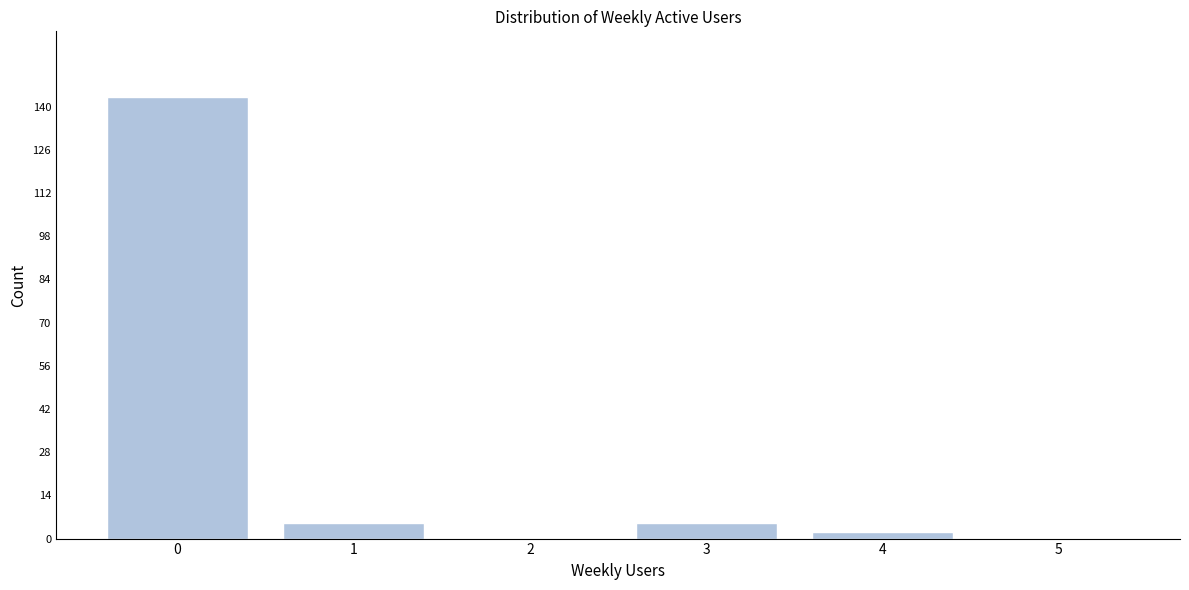

Reading left to right, what are all the values shown in this chart?

0=143	1=5	2=0	3=5	4=2	5=0